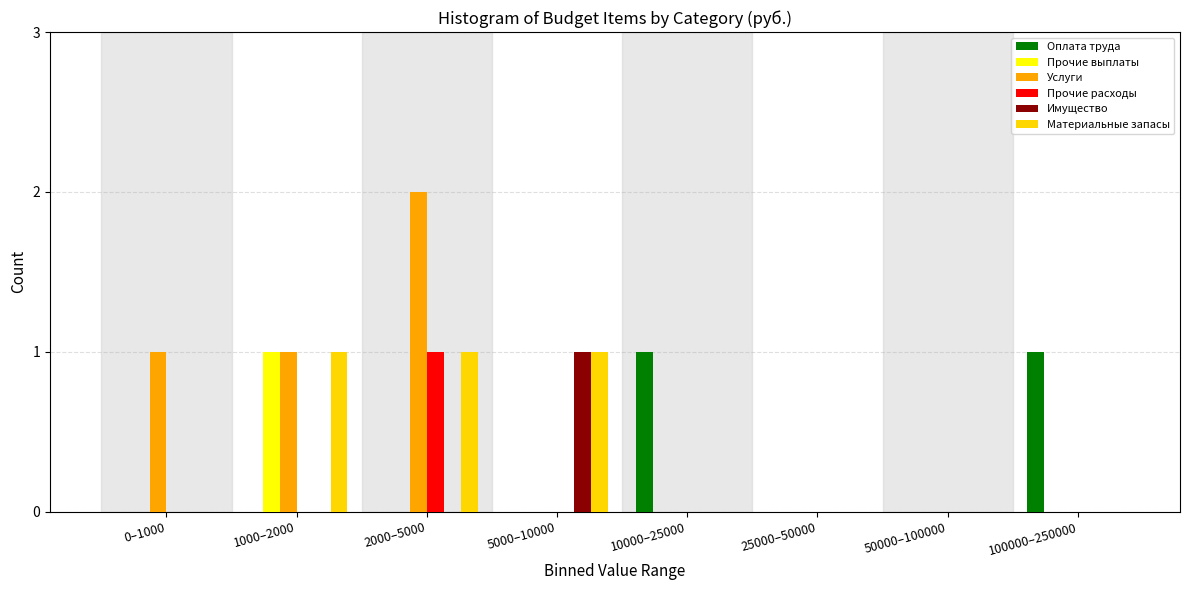

Is it true that Услуги equals 0 at 100000–250000?

True